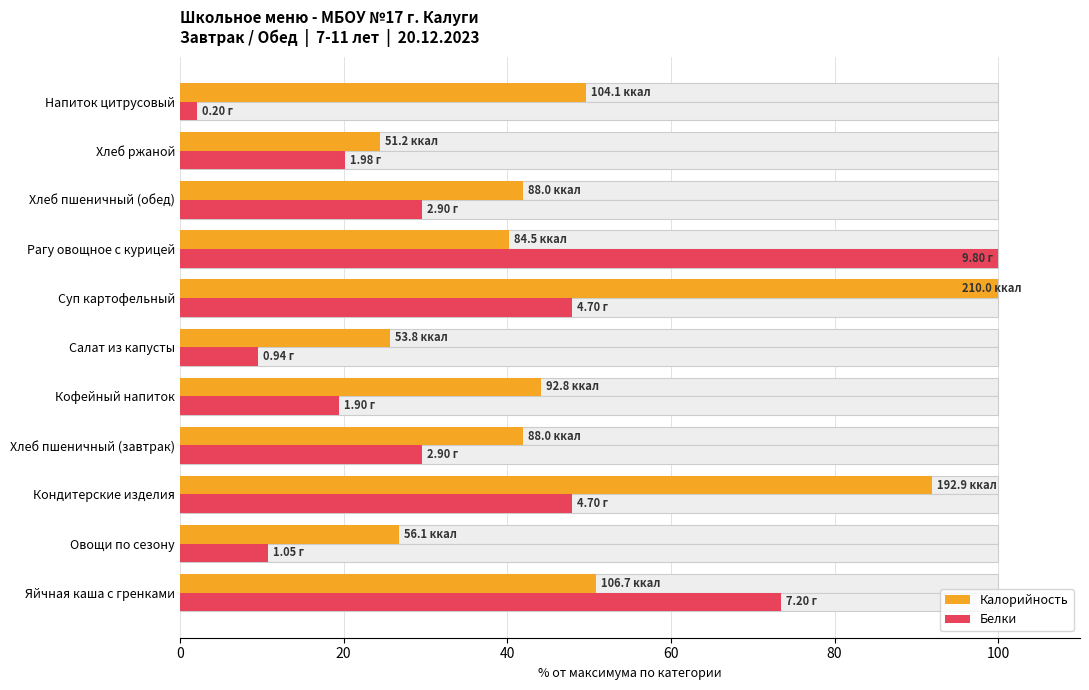

List the series in order of their peak value, lowest first.

Калорийность, Белки